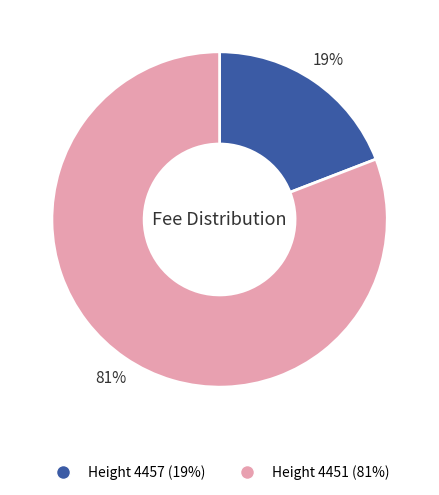

The Height 4451 slice represents 90% of the pie. True or false?

False